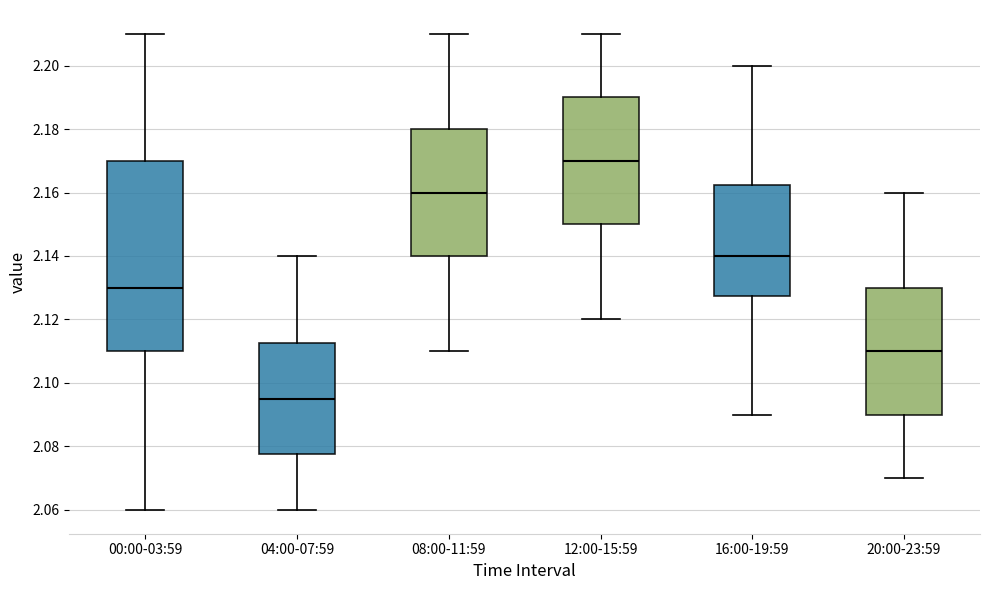

Comparing the boxes themselves (not the whiskers), which one is the tallest?

00:00-03:59